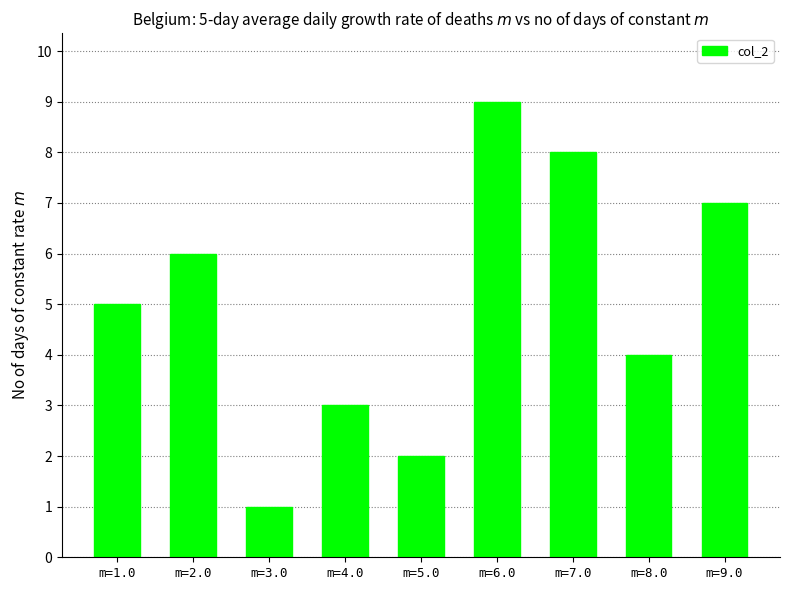

What value does the data have at m=4.0?

3